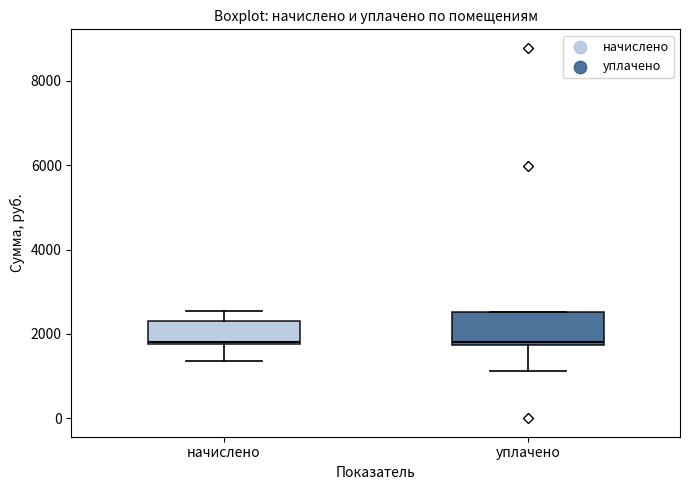

Where does the lower whisker of the box for начислено end on the y-axis? The values are not printed on the chart, so give them approximately, as read against the axis.

1400